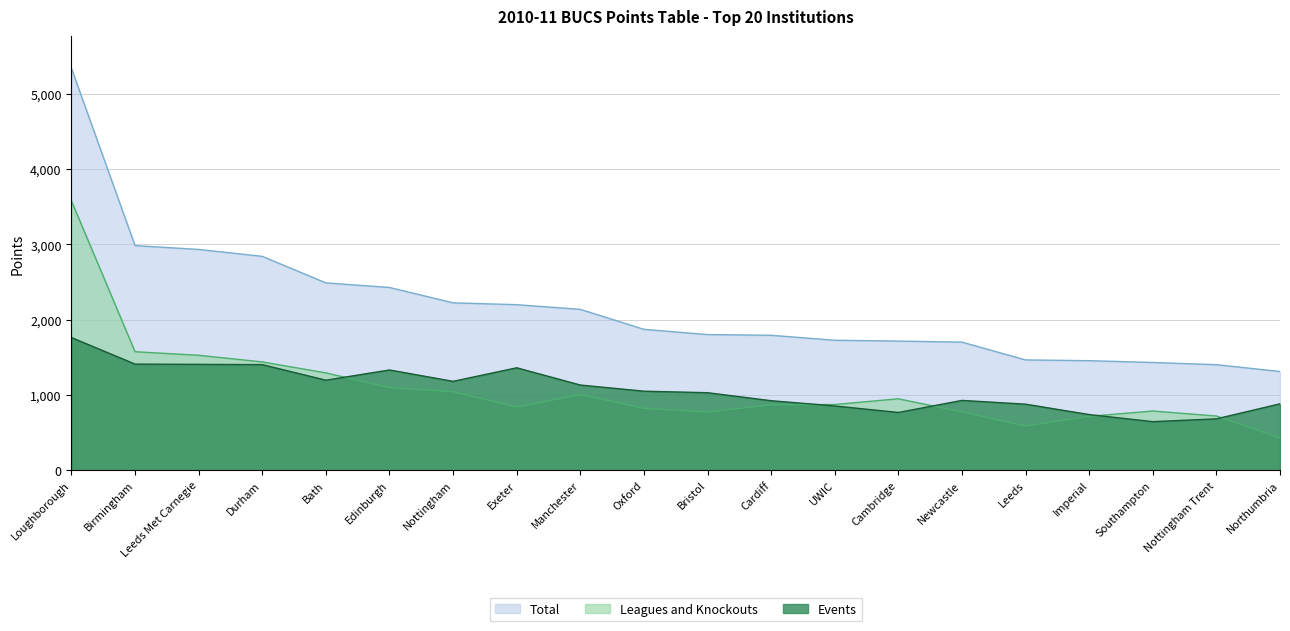

What is the spread (max minus min) of values at Leeds Met Carnegie?

1527.5